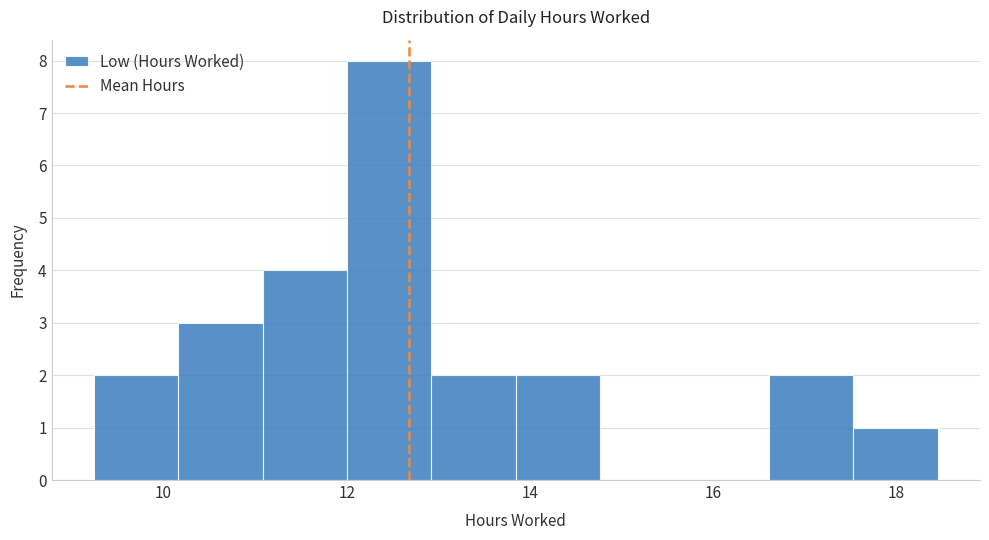

Reading left to right, list every bar in this chart as the range it spans on the x-axis followed by its height. Neither the bar edges nor the heights are printed on the chart, so give them approximately, as read against the axes.

9.2 to 10.2: 2
10.2 to 11.0: 3
11.0 to 12.0: 4
12.0 to 13.0: 8
13.0 to 13.8: 2
13.8 to 14.8: 2
14.8 to 15.6: 0
15.6 to 16.6: 0
16.6 to 17.6: 2
17.6 to 18.4: 1